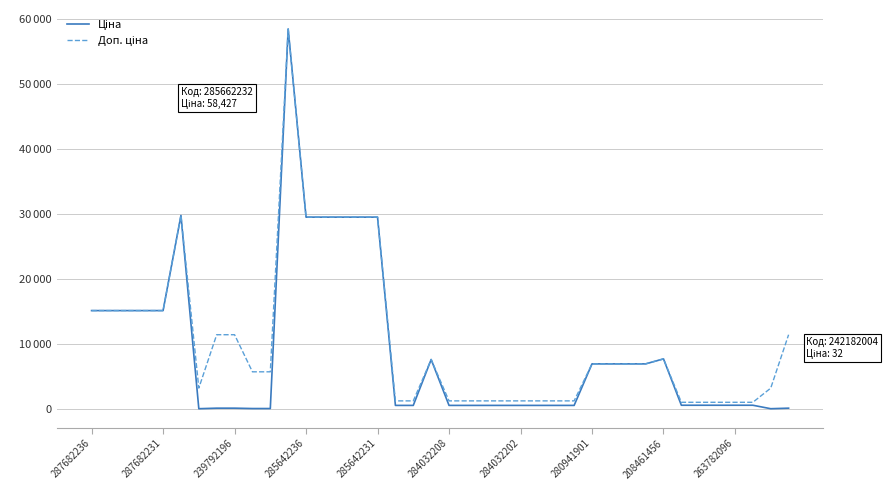

What is the highest value of the Ціна series?

58426.5